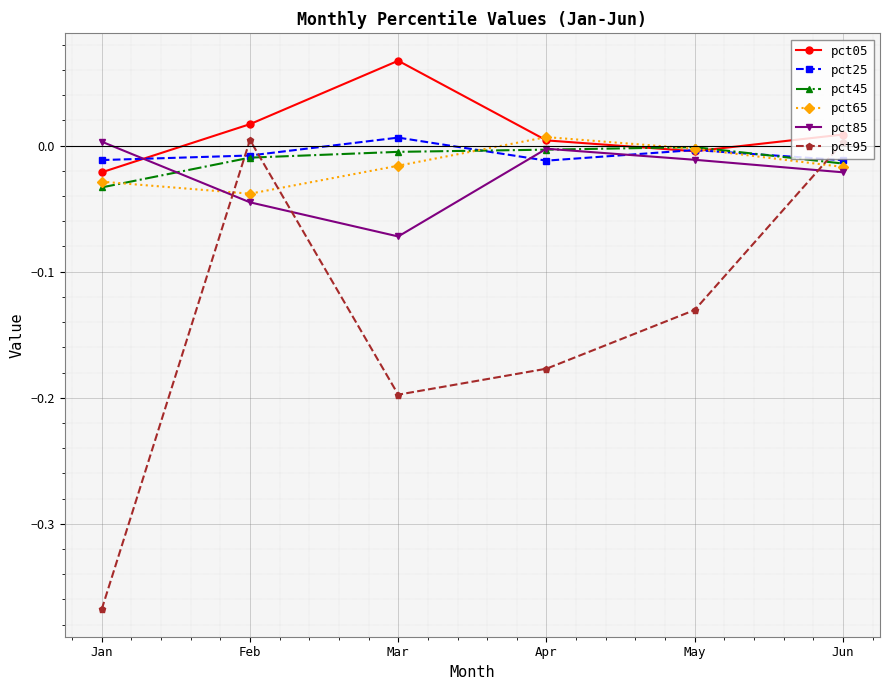

Which series ends up on top after the final intersection of pct65 and pct85?

pct65